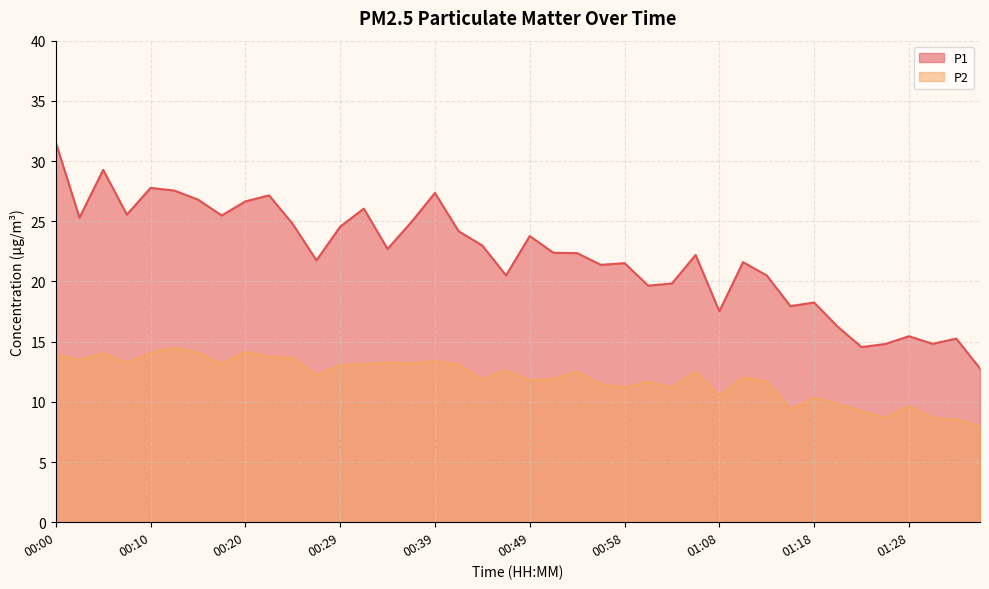

The P2 series shows 8.4 at 00:05. True or false?

False